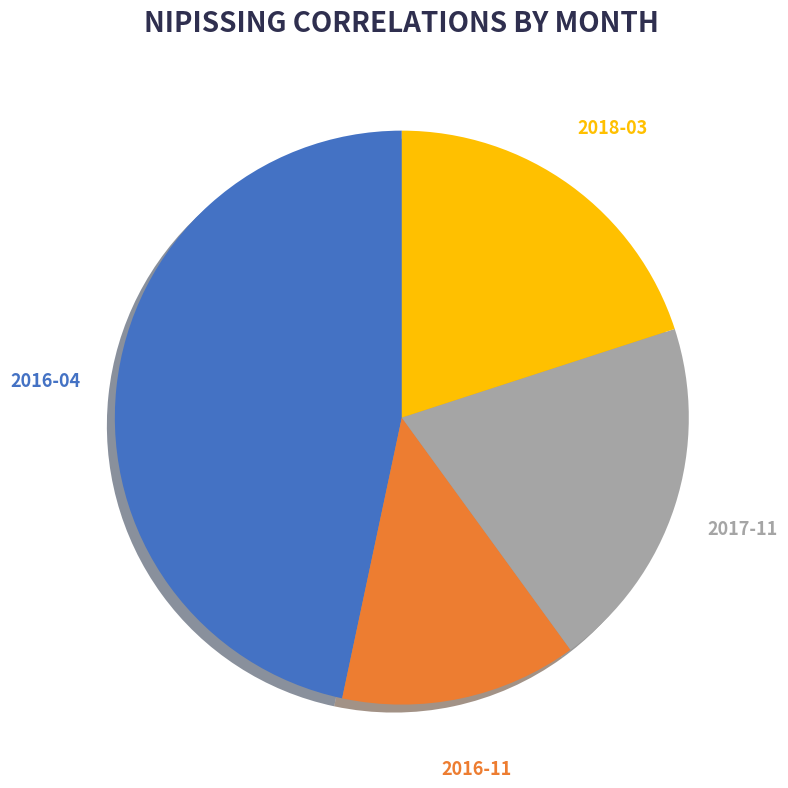

To the nearest percent, what percentage of the pie is 2016-04?

47%